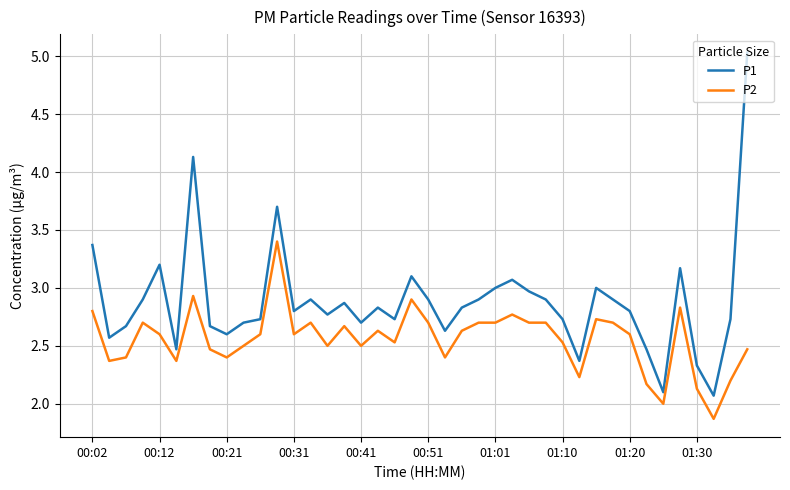

True or false: P2 and P1 cross at least once.

False